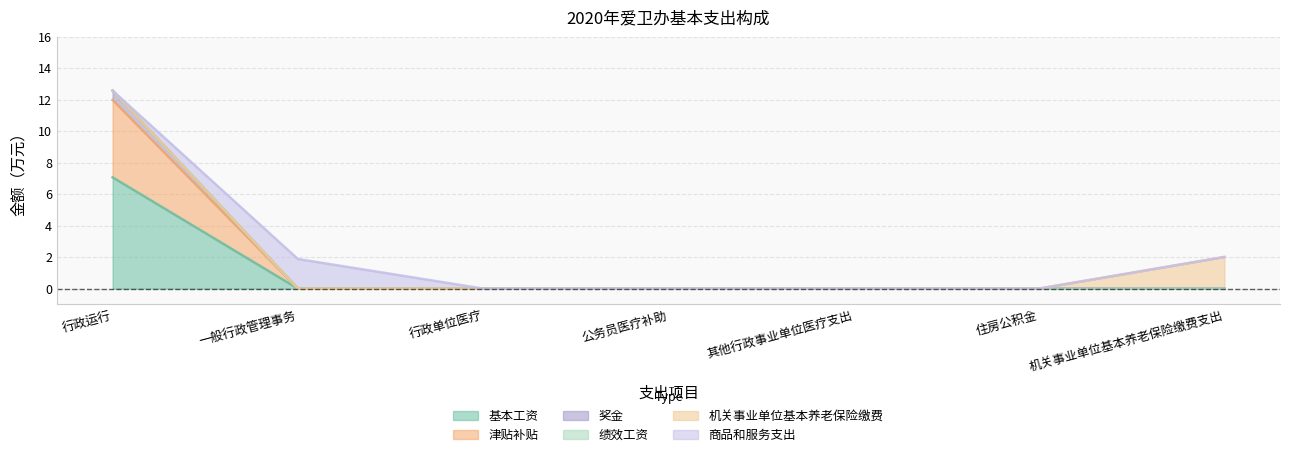

At how many categories does at least one series exceed 8?

1